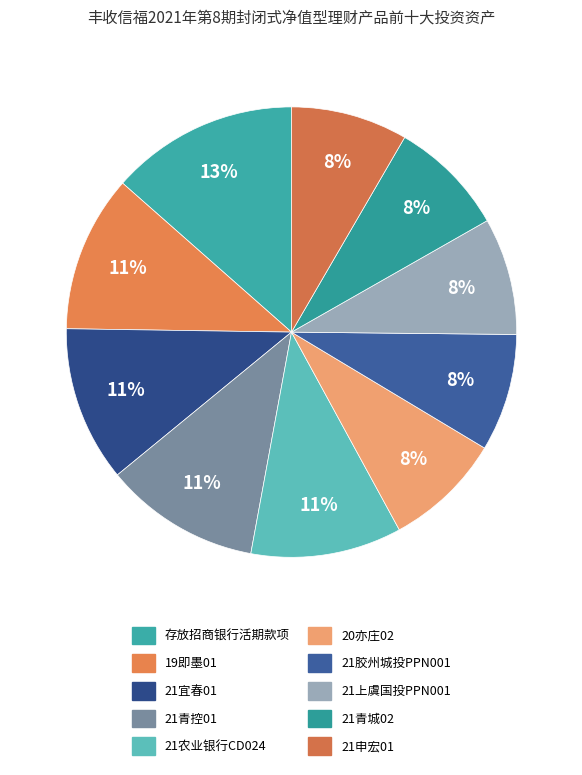

Which category has the biggest portion of the pie?

存放招商银行活期款项